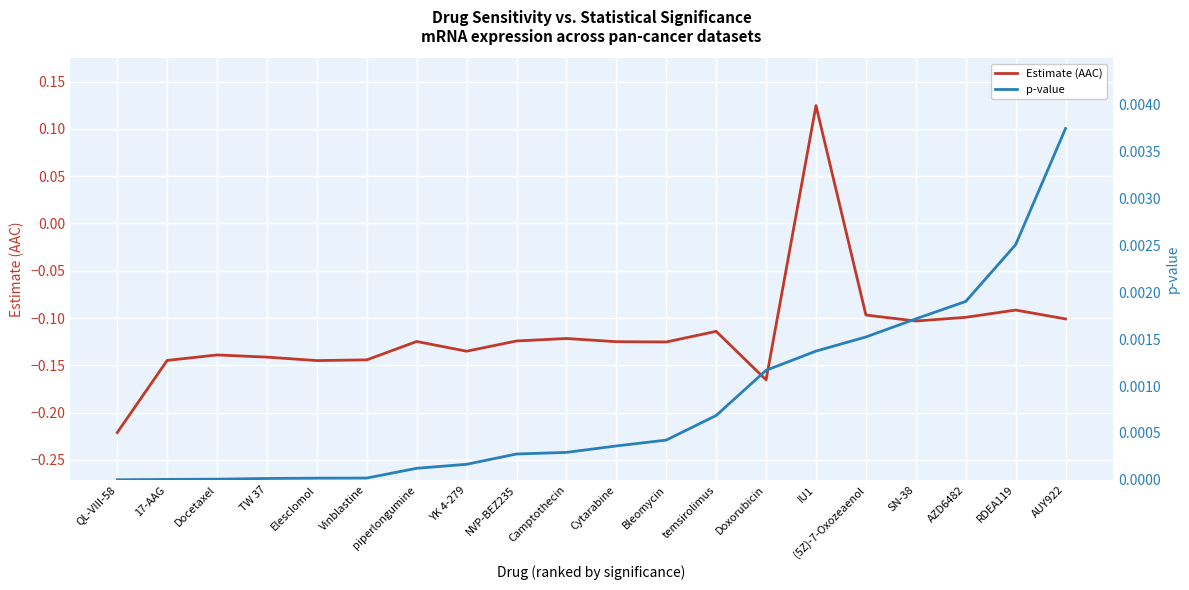

The p-value series shows 0.0 at SN-38. True or false?

False